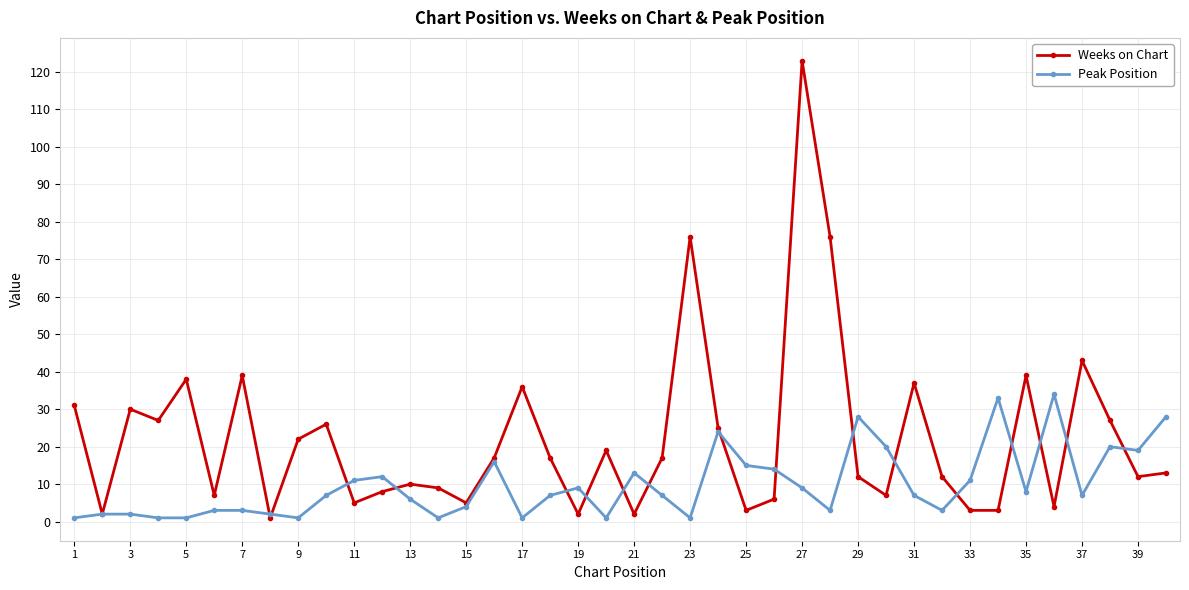

True or false: Weeks on Chart and Peak Position cross at least once.

True